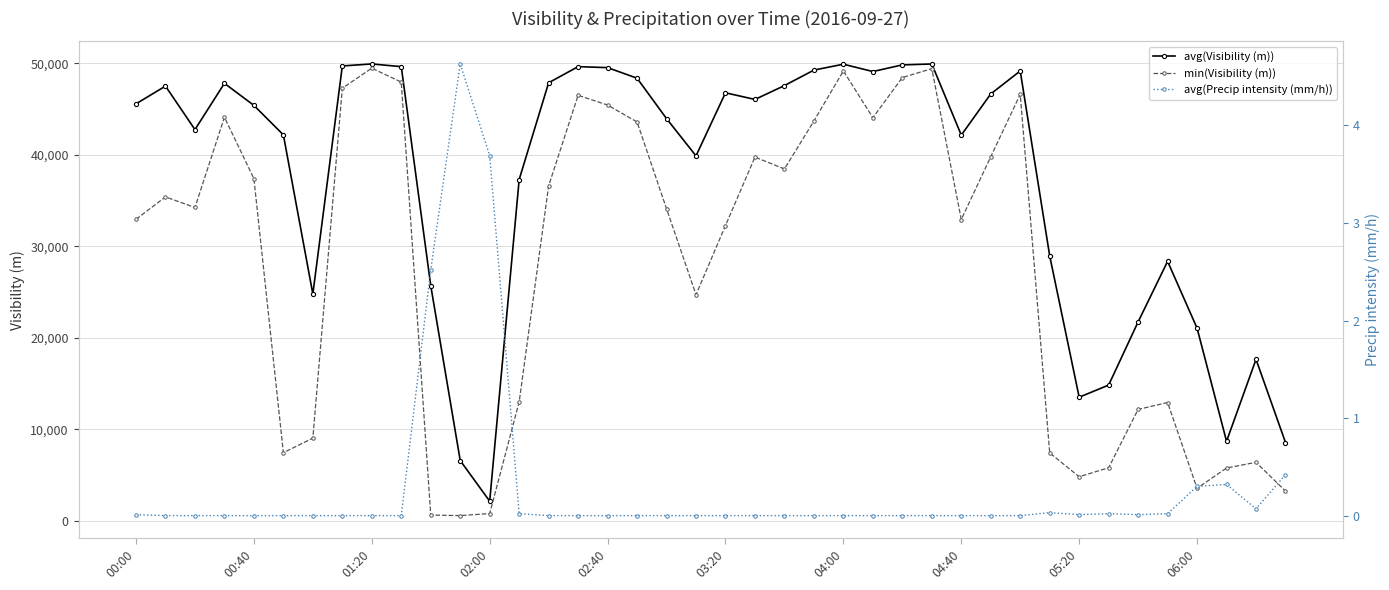

List the series in order of their peak value, lowest first.

avg(Precip intensity (mm/h)), min(Visibility (m)), avg(Visibility (m))